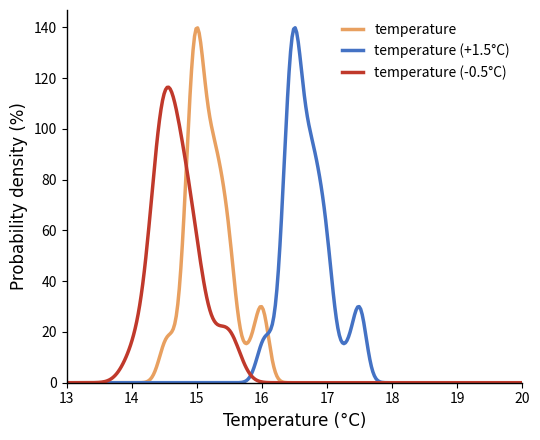

What is the greatest value displayed?

139.8